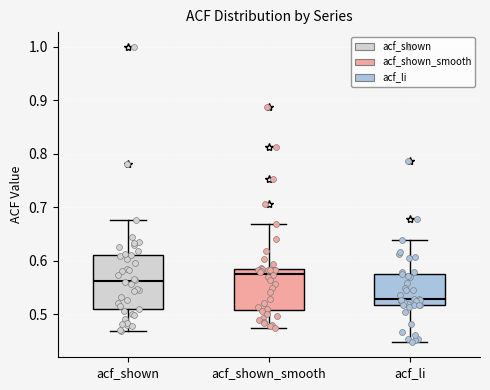

Where is the upper edge of the box for acf_shown on the y-axis? The values are not printed on the chart, so give them approximately, as read against the axis.

0.61